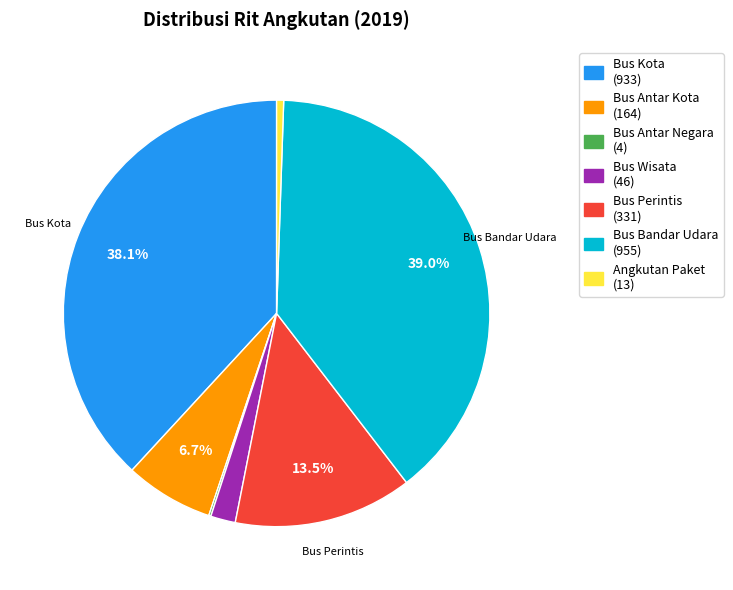

The Bus Perintis slice represents 7% of the pie. True or false?

False